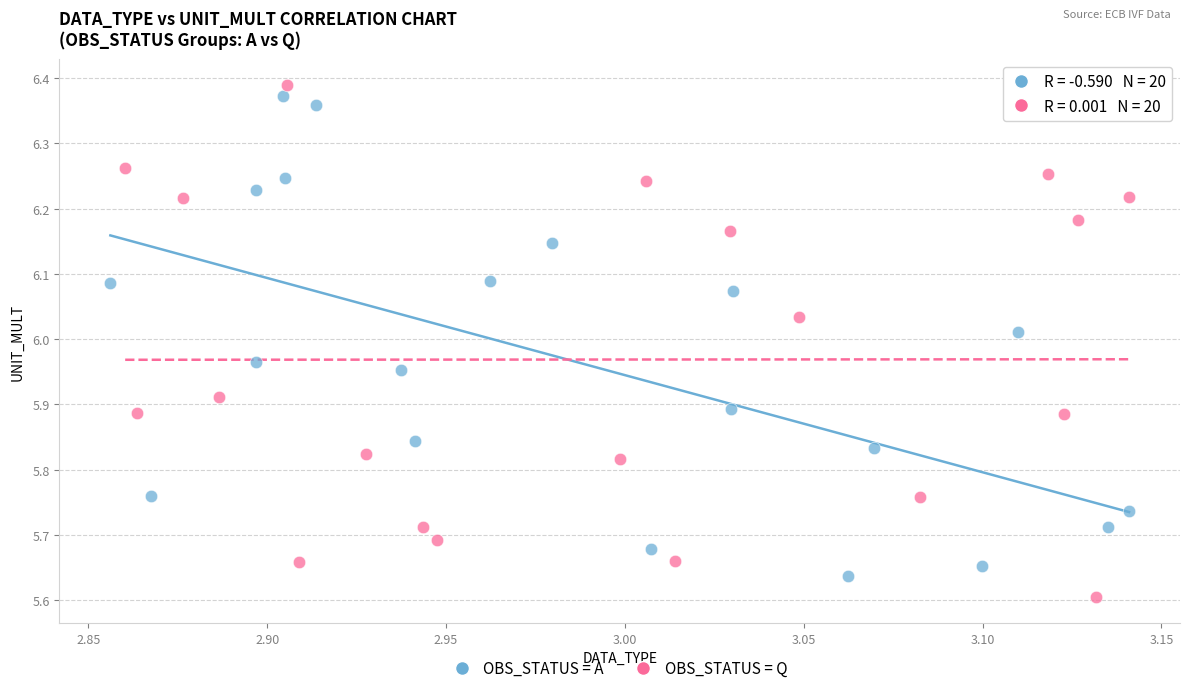

What are all the series names shown in the legend?

OBS_STATUS = A, OBS_STATUS = Q